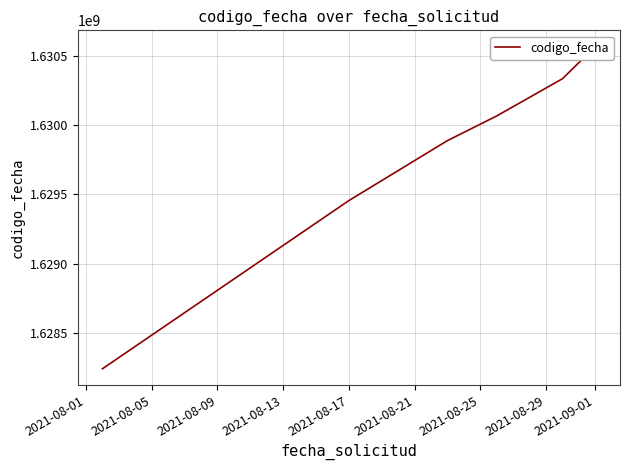

What is the sum of all values?

9778554364